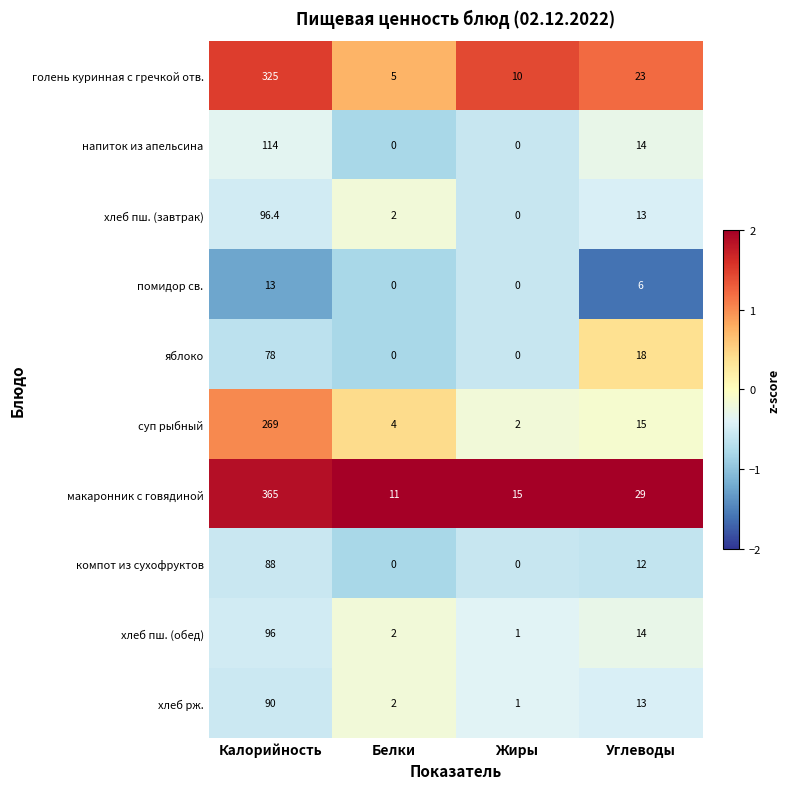

Which series has the largest total across all categories?

макаронник с говядиной